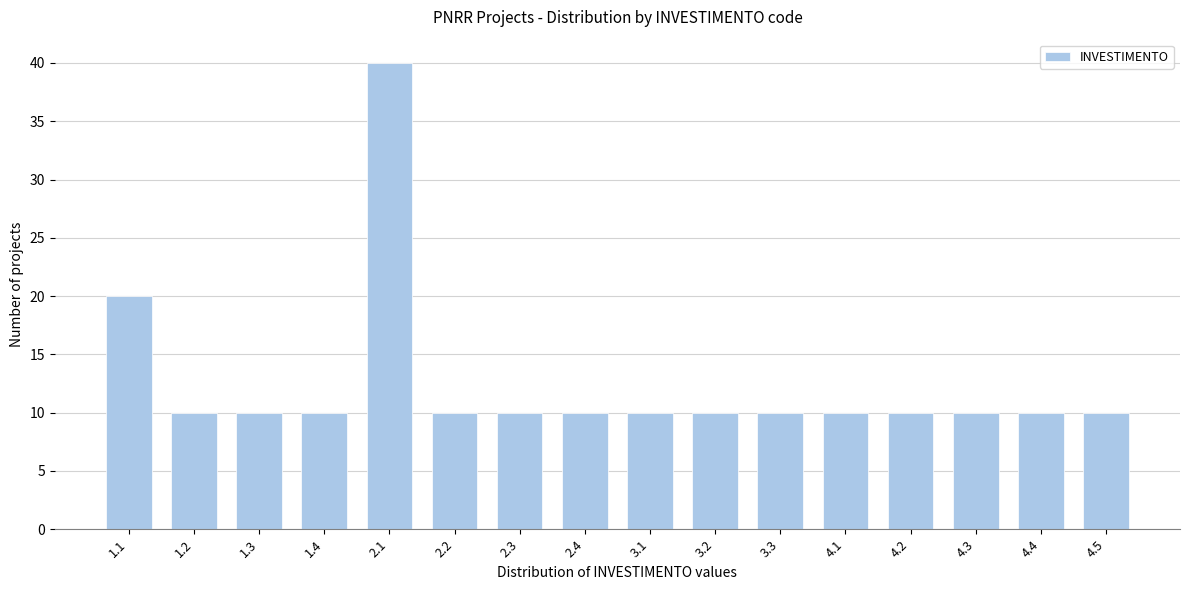

Reading left to right, transcribe all the data shown in this chart.

20	10	10	10	40	10	10	10	10	10	10	10	10	10	10	10